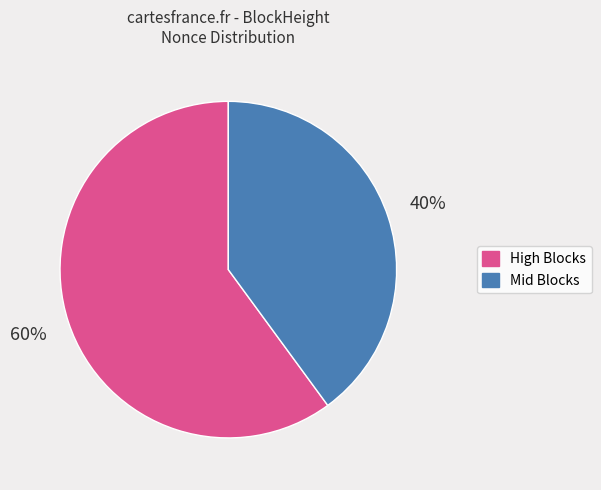

Is there any slice that represents more than half of the pie?

Yes